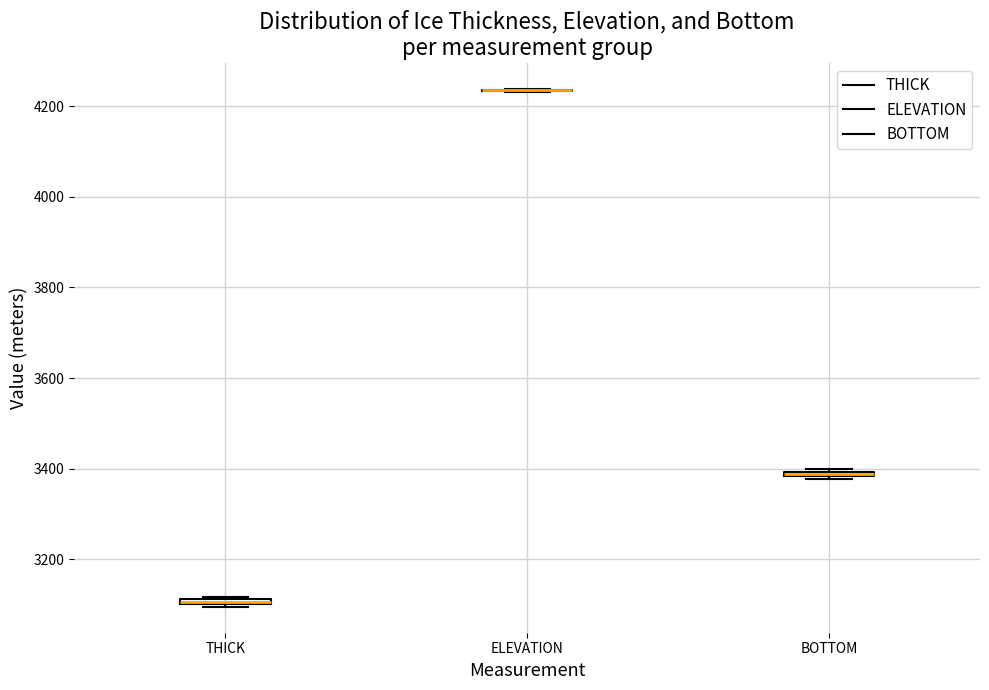

Where is the upper edge of the box for THICK on the y-axis? The values are not printed on the chart, so give them approximately, as read against the axis.

3120